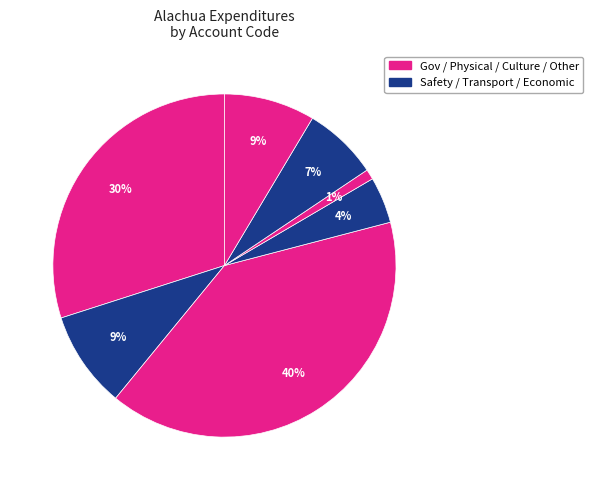

How many slices are in this pie chart?

7